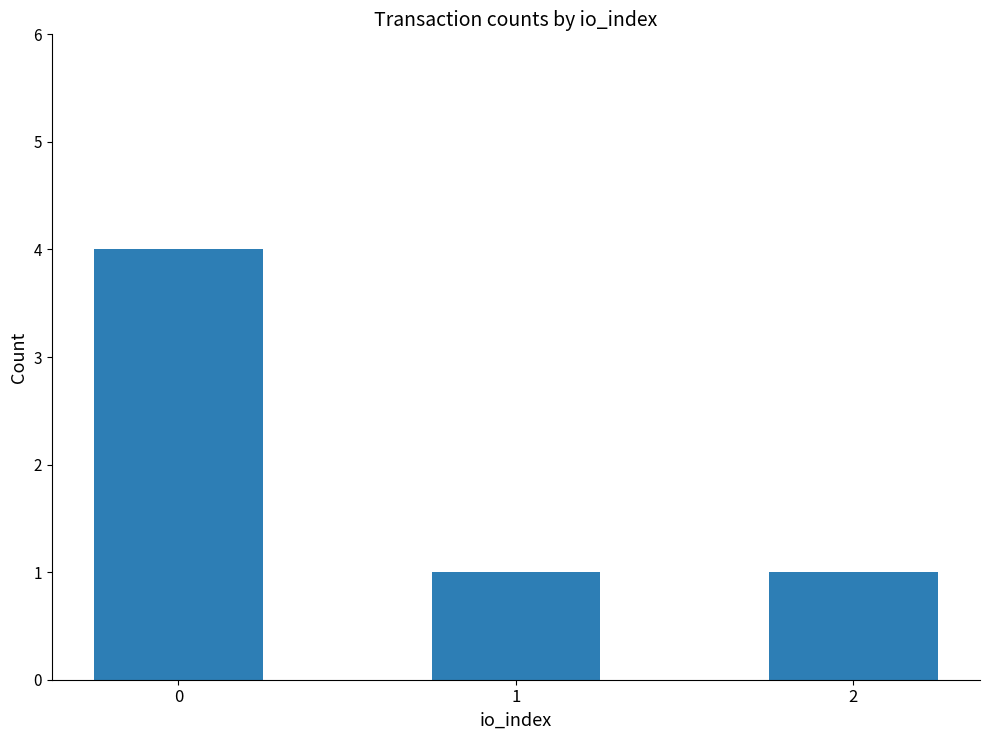

What is the maximum value shown in the chart?

4